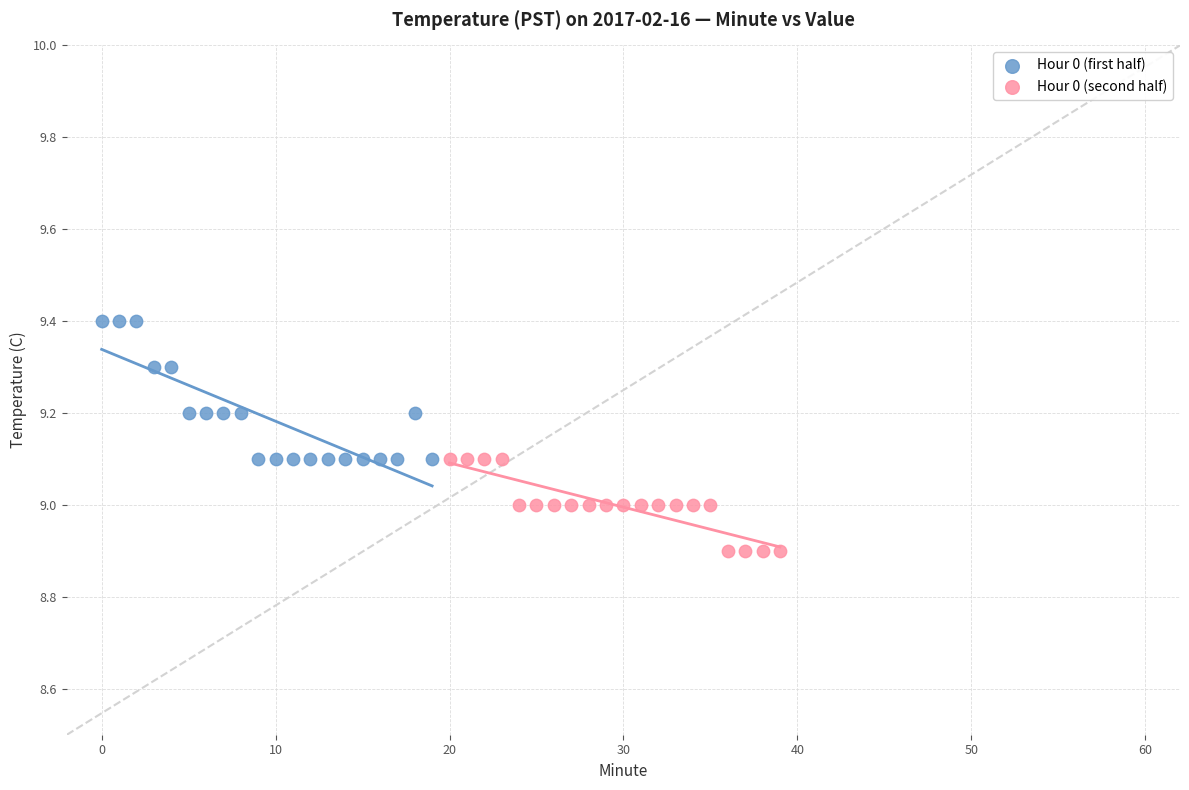

Which series contains the highest Y value?

Hour 0 (first half)